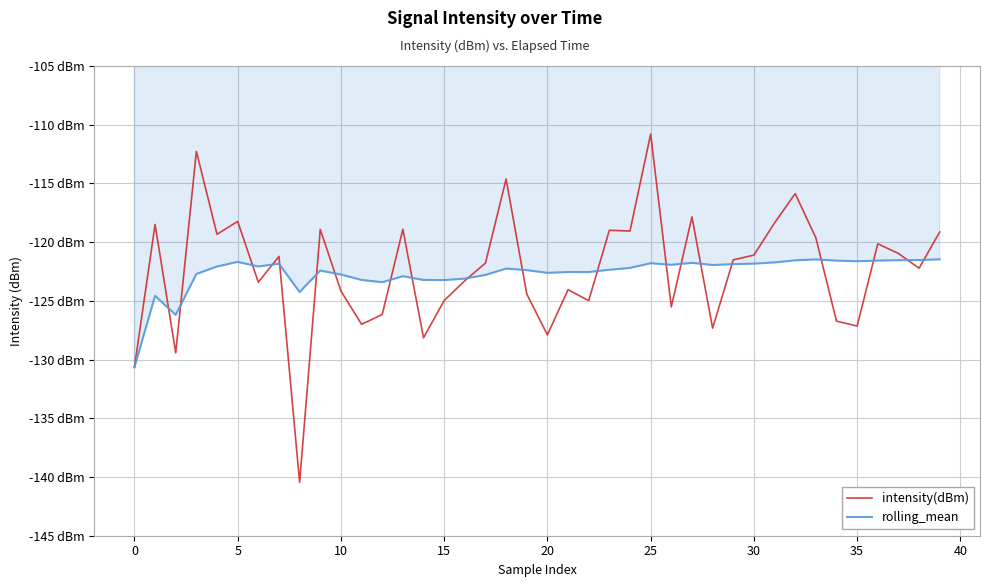

What is the difference between the maximum and minimum values in the rolling_mean series?

9.2